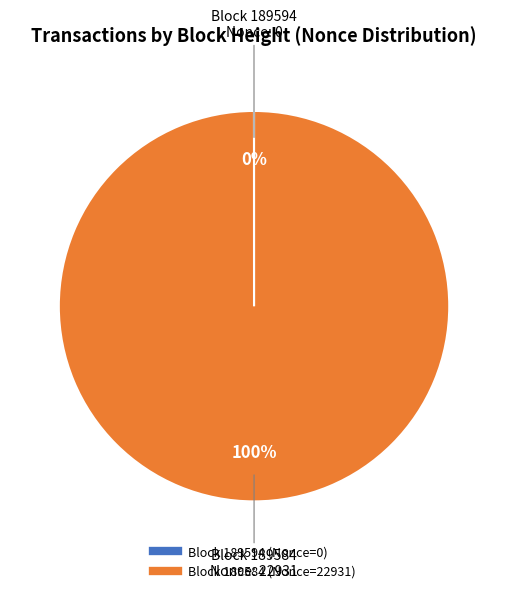

To the nearest percent, what is the average slice percentage?

50%